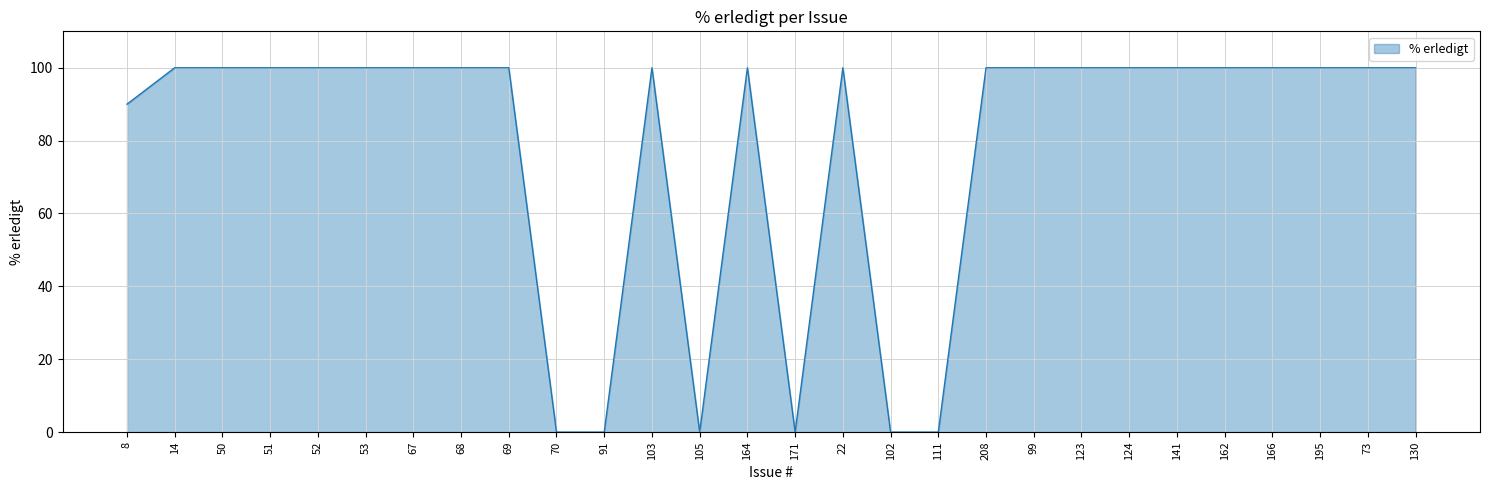

Is it true that the value at 91 is 46?

False